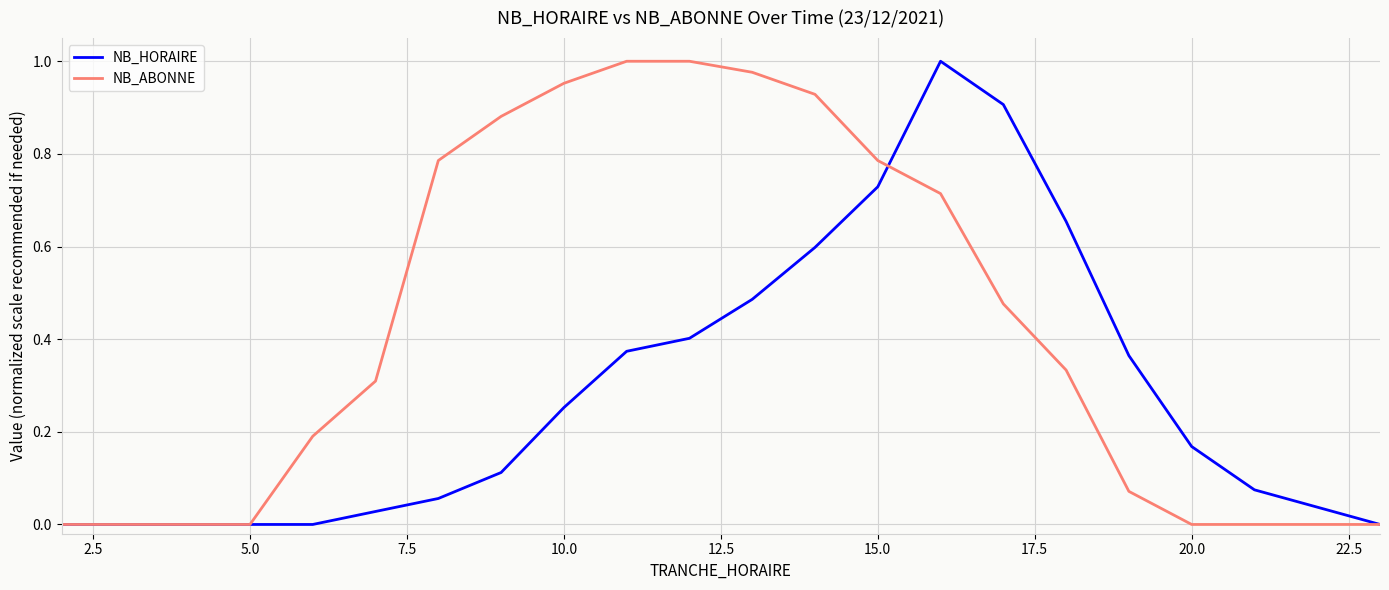

List the series in order of their overall mean, highest first.

NB_ABONNE, NB_HORAIRE